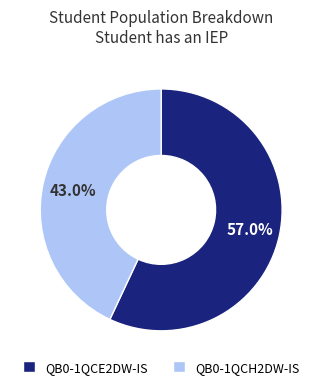

Is QB0-1QCE2DW-IS the majority of the pie?

Yes